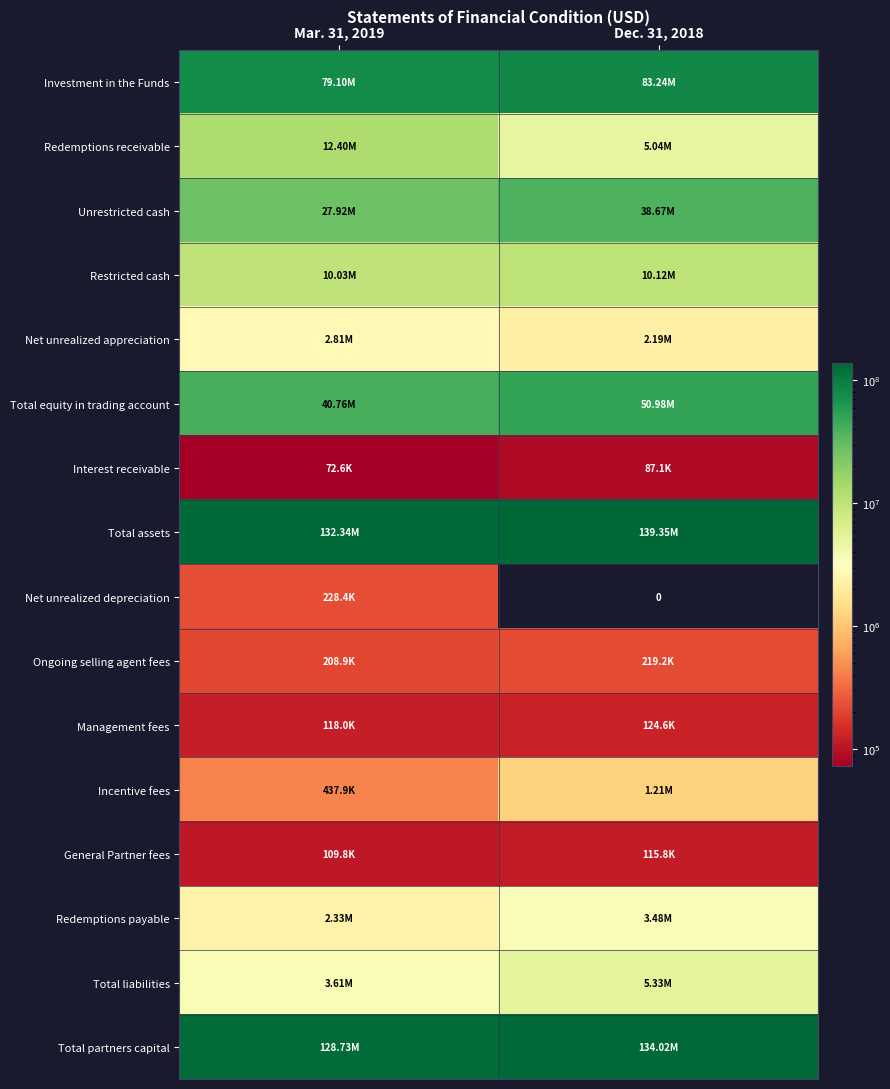

Between Dec. 31, 2018 and Mar. 31, 2019, which is larger?

Dec. 31, 2018